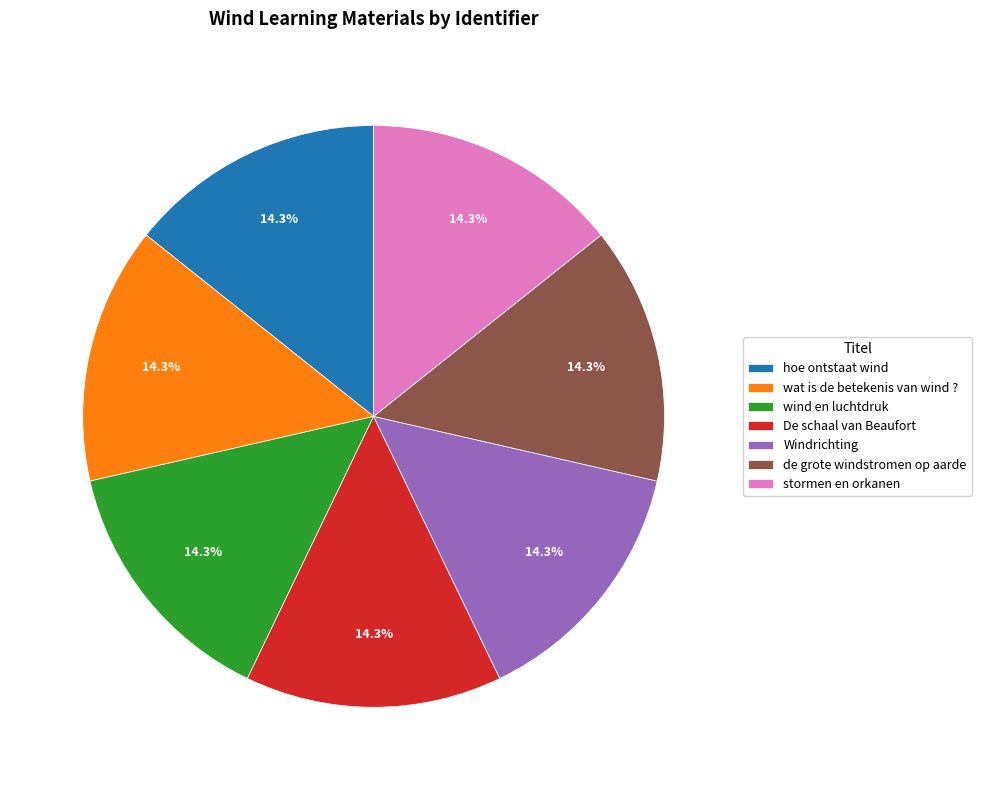

Does wind en luchtdruk account for over 50% of the chart?

No